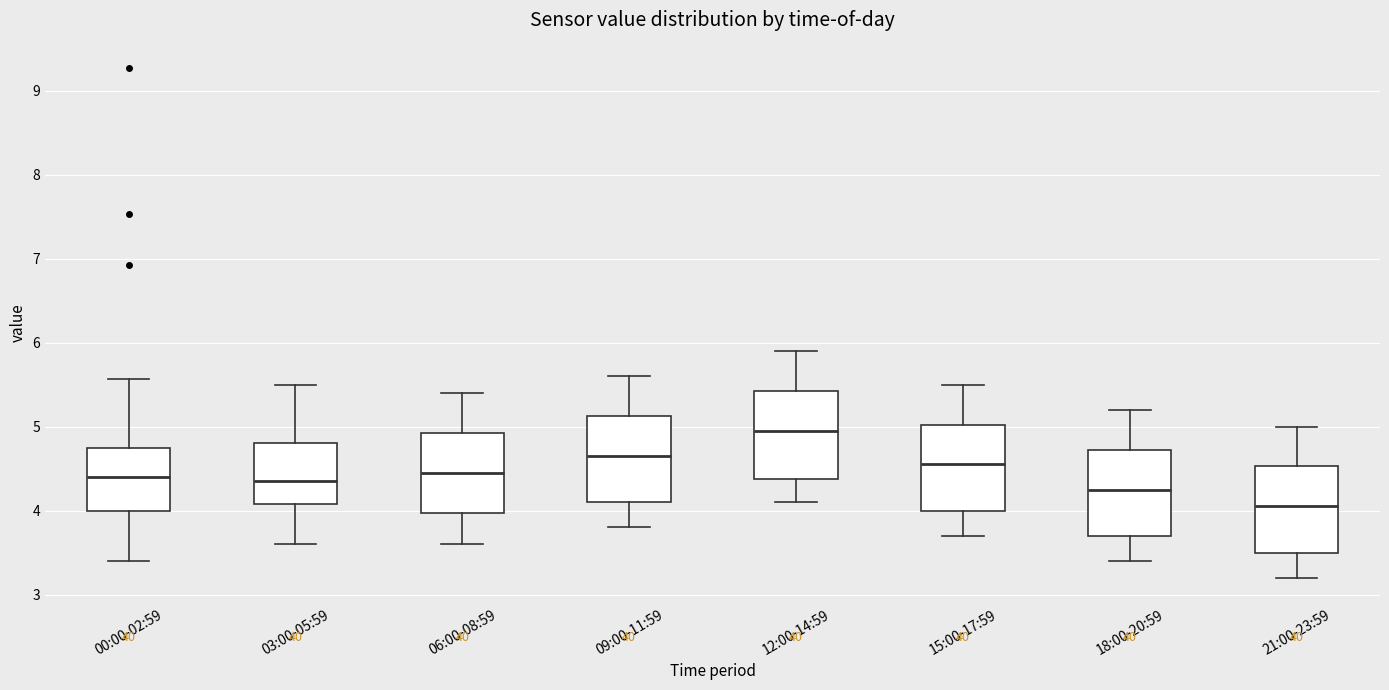

Reading left to right, read every box against the y-axis: the position of its median line, the range the box covers, and the ends of its whiskers. The values are not printed on the chart, so give them approximately, as read against the axis.

00:00-02:59: median 4.4, box 4.0 to 4.7, whiskers 3.4 to 5.6
03:00-05:59: median 4.4, box 4.1 to 4.8, whiskers 3.6 to 5.5
06:00-08:59: median 4.5, box 4.0 to 4.9, whiskers 3.6 to 5.4
09:00-11:59: median 4.7, box 4.1 to 5.1, whiskers 3.8 to 5.6
12:00-14:59: median 5.0, box 4.4 to 5.4, whiskers 4.1 to 5.9
15:00-17:59: median 4.6, box 4.0 to 5.0, whiskers 3.7 to 5.5
18:00-20:59: median 4.3, box 3.7 to 4.7, whiskers 3.4 to 5.2
21:00-23:59: median 4.1, box 3.5 to 4.5, whiskers 3.2 to 5.0